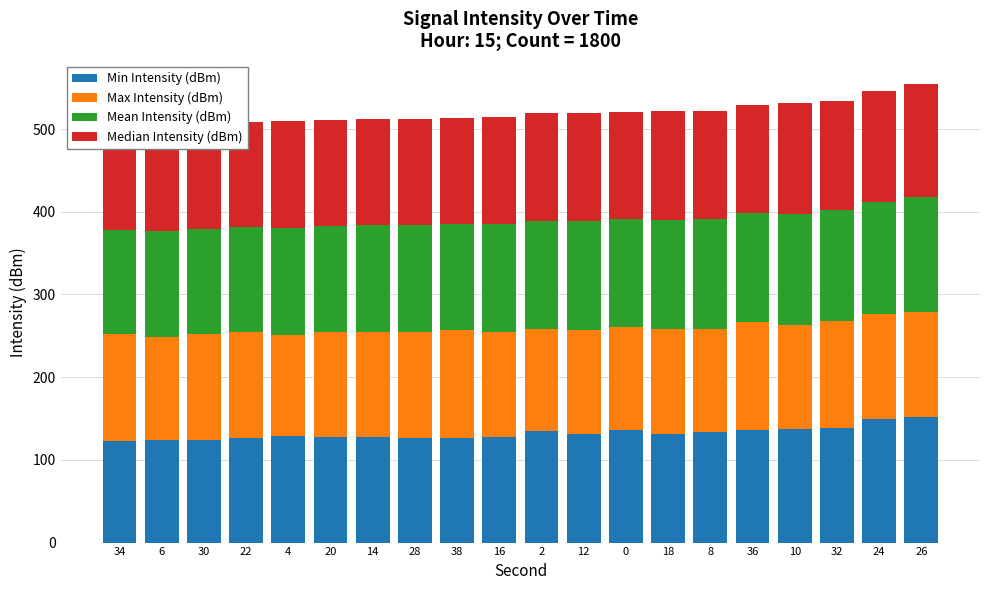

What is the label of the 6th bar from the left?

20